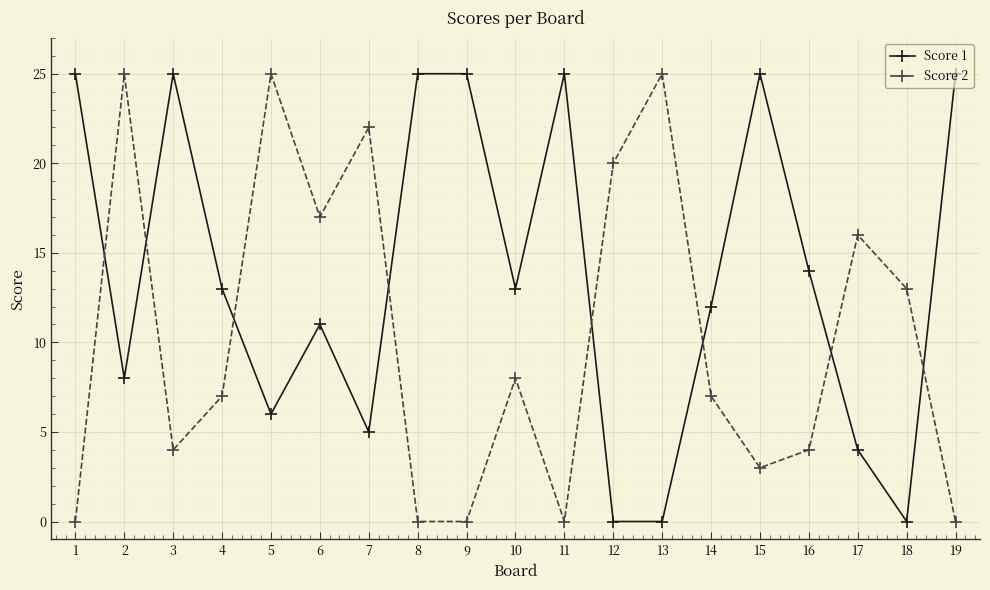

How many intersections are there between Score 2 and Score 1?

8